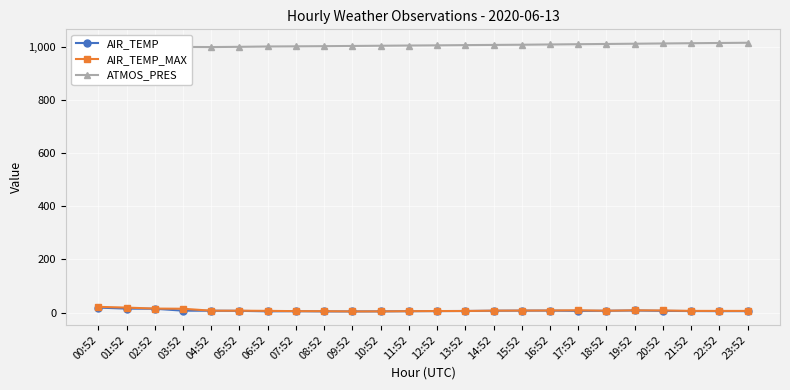

What is the approximate value of AIR_TEMP_MAX at 05:52?

7.1